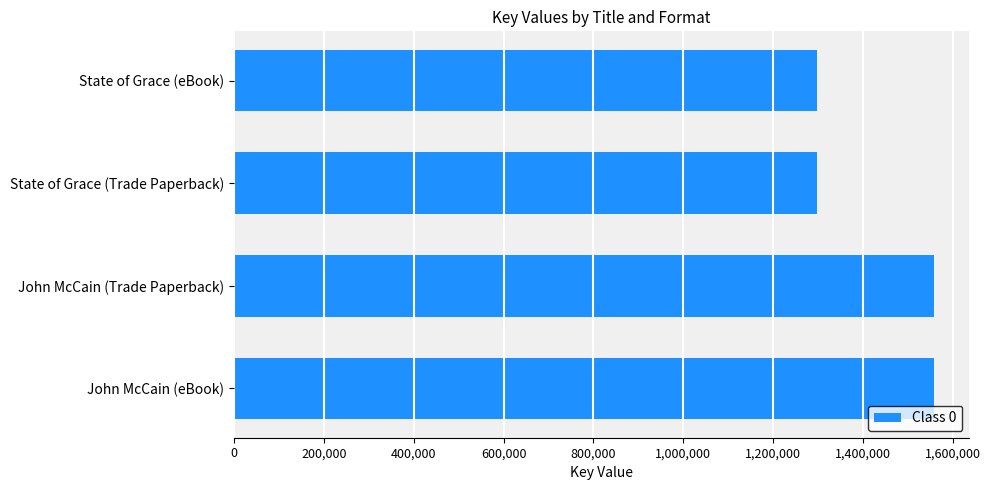

How many values are between 1297223 and 1558658?

4